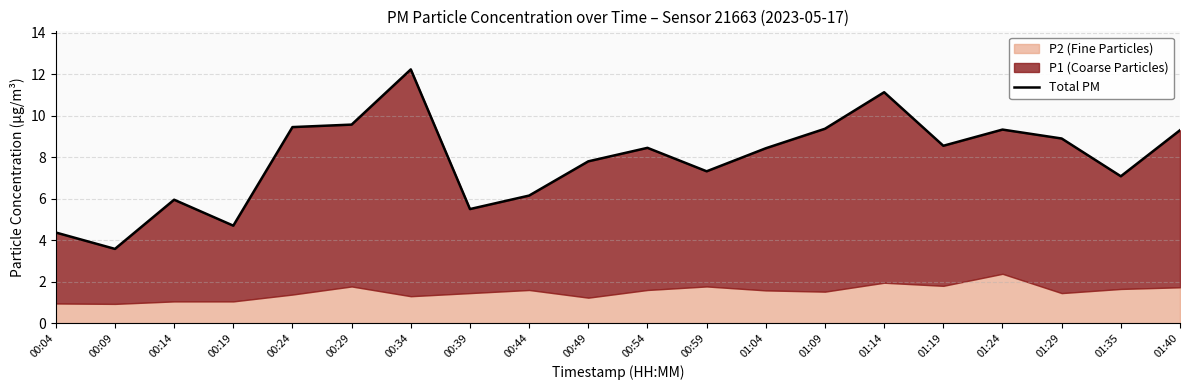

What is the minimum value shown in the chart?

3.6